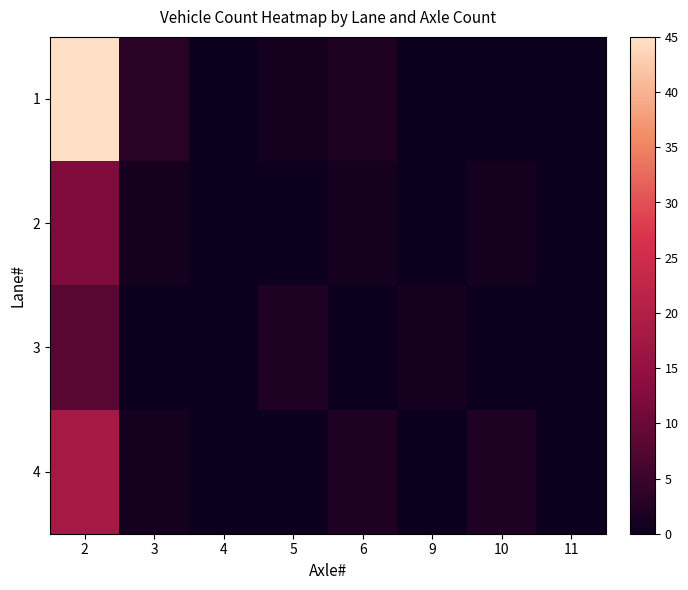

Reading left to right, transcribe all the data shown in this chart.

1: 2=45	3=3	4=0	5=1	6=2	9=0	10=0	11=0
2: 2=12	3=1	4=0	5=0	6=1	9=0	10=1	11=0
3: 2=8	3=0	4=0	5=2	6=0	9=1	10=0	11=0
4: 2=18	3=1	4=0	5=0	6=2	9=0	10=2	11=0